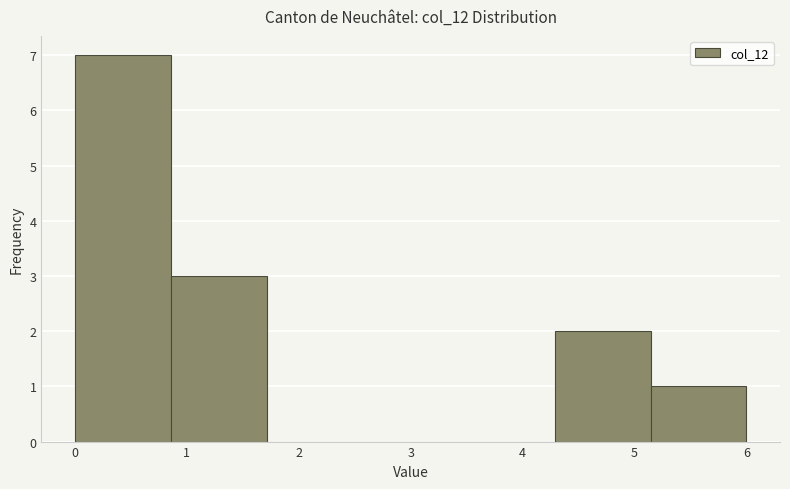

Reading left to right, list every bar in this chart as the range it spans on the x-axis followed by its height. Neither the bar edges nor the heights are printed on the chart, so give them approximately, as read against the axes.

0.0 to 0.9: 7
0.9 to 1.7: 3
1.7 to 2.6: 0
2.6 to 3.4: 0
3.4 to 4.3: 0
4.3 to 5.1: 2
5.1 to 6.0: 1